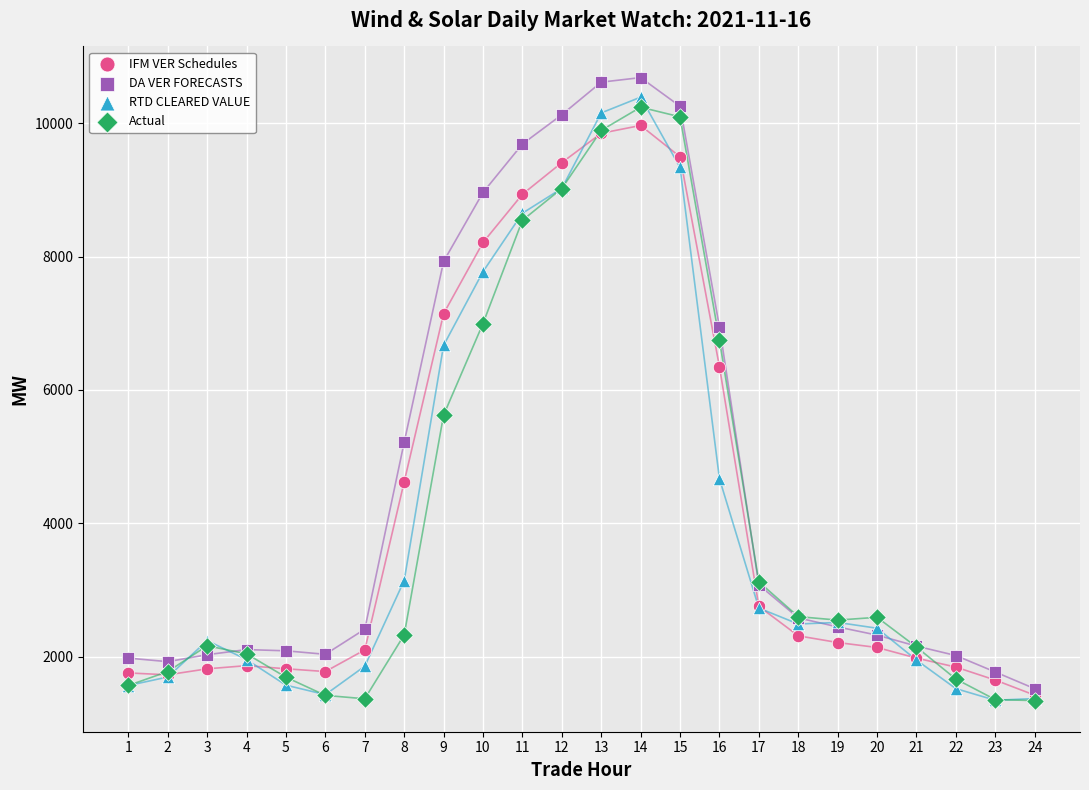

In the RTD CLEARED VALUE series, what Y value is closest to 5868?

6668.4